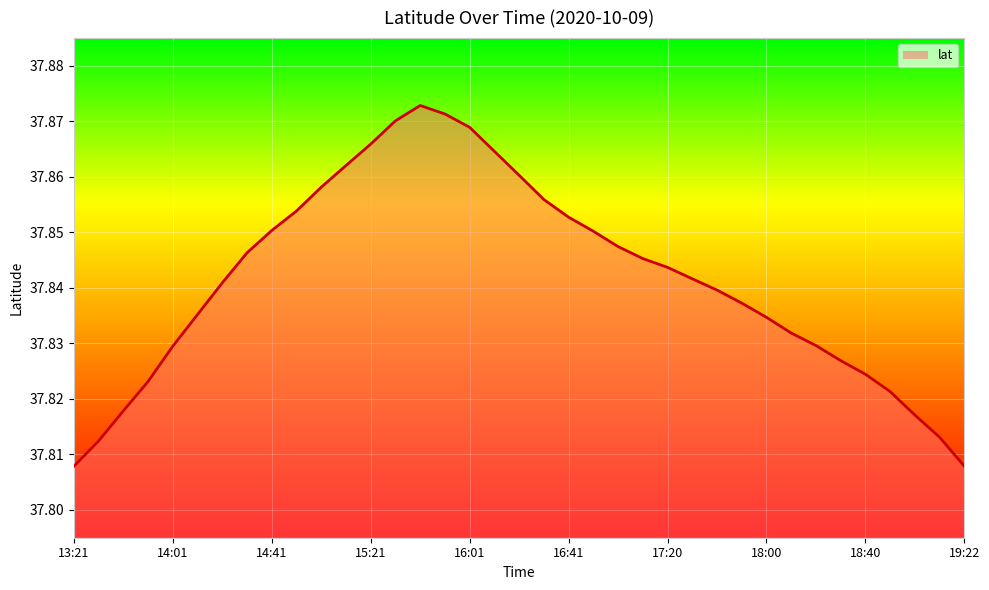

True or false: the data has more than 1 interior local peaks.

False